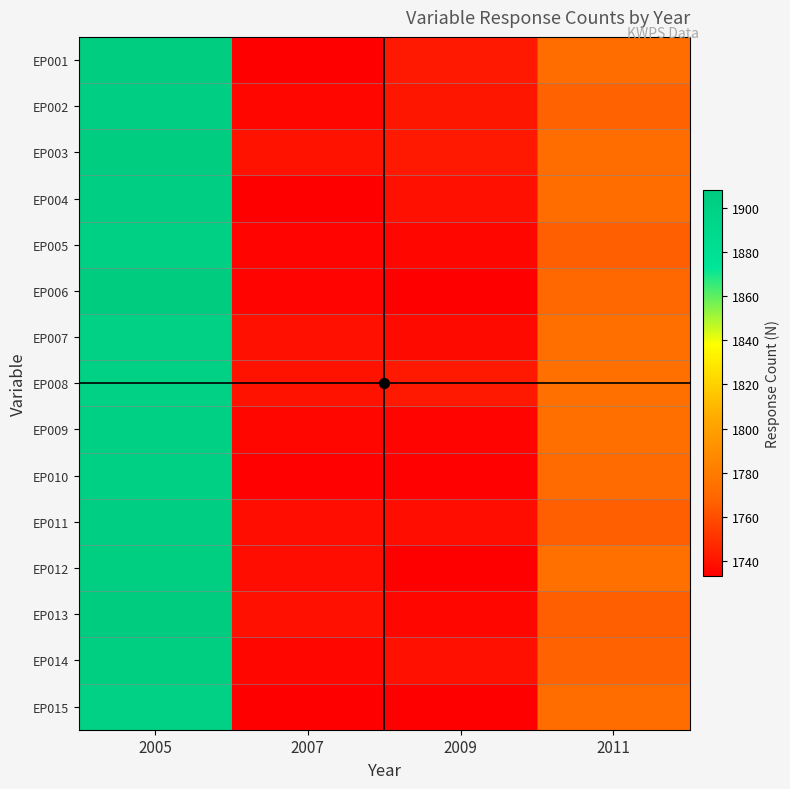

Reading right to left, list all the values displayed in this chart.

EP001: 2011=1772	2009=1742	2007=1733	2005=1906
EP002: 2011=1767	2009=1741	2007=1736	2005=1904
EP003: 2011=1772	2009=1742	2007=1740	2005=1906
EP004: 2011=1772	2009=1739	2007=1733	2005=1904
EP005: 2011=1766	2009=1736	2007=1735	2005=1902
EP006: 2011=1769	2009=1733	2007=1735	2005=1907
EP007: 2011=1773	2009=1737	2007=1739	2005=1900
EP008: 2011=1774	2009=1742	2007=1740	2005=1900
EP009: 2011=1773	2009=1735	2007=1736	2005=1902
EP010: 2011=1771	2009=1734	2007=1734	2005=1902
EP011: 2011=1766	2009=1738	2007=1738	2005=1904
EP012: 2011=1774	2009=1733	2007=1738	2005=1903
EP013: 2011=1766	2009=1736	2007=1739	2005=1908
EP014: 2011=1767	2009=1739	2007=1736	2005=1903
EP015: 2011=1772	2009=1733	2007=1733	2005=1900